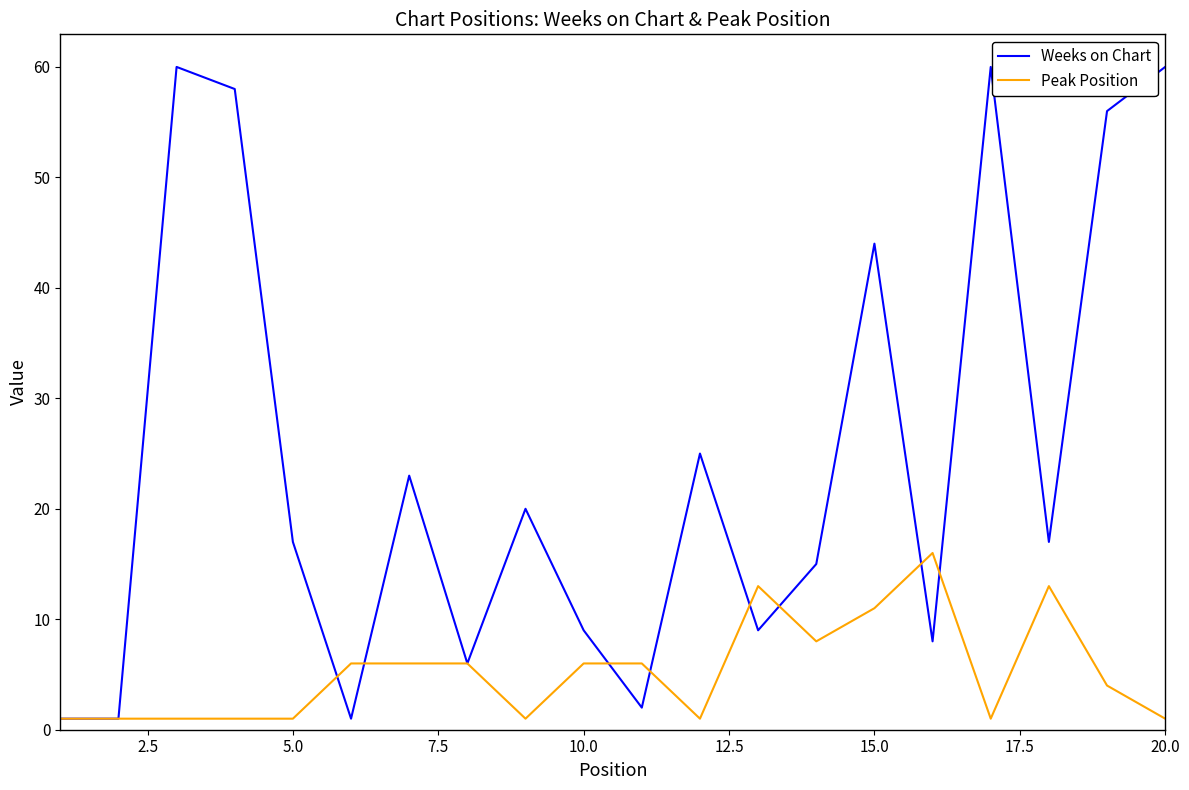

What is the maximum value shown in the chart?

60